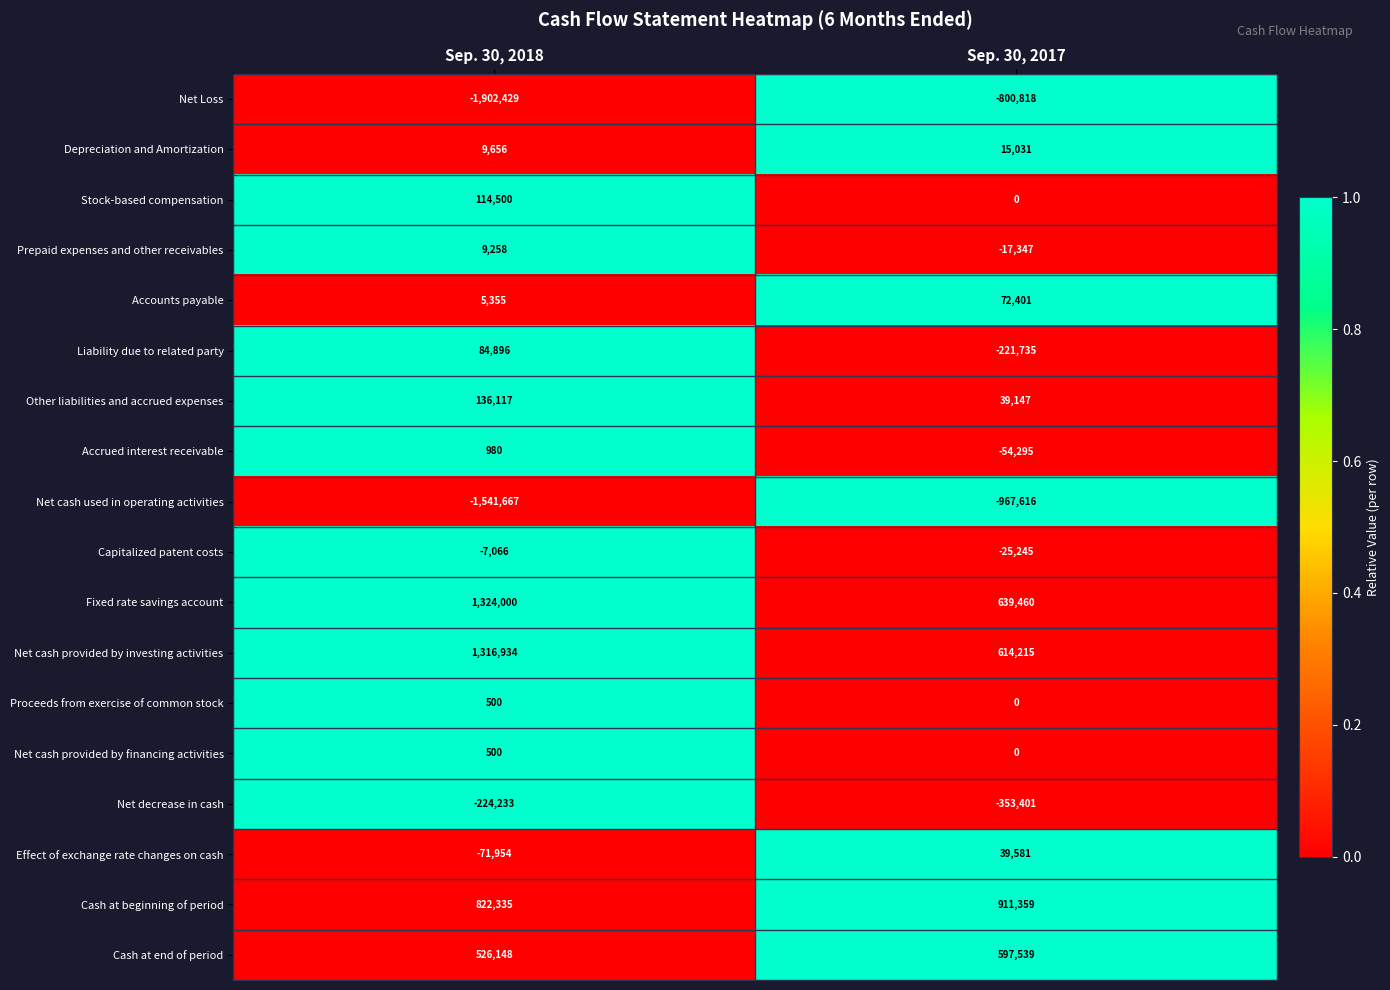

Is it true that Cash at end of period equals 282254 at Sep. 30, 2018?

False